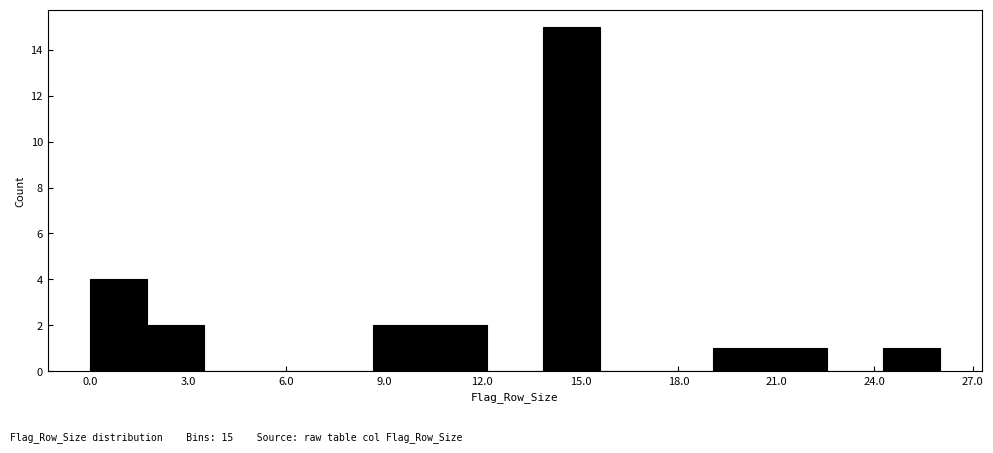

Around what value on the x-axis is the tallest bar? Give the approximate position of its centre, as read against the axis.

14.5